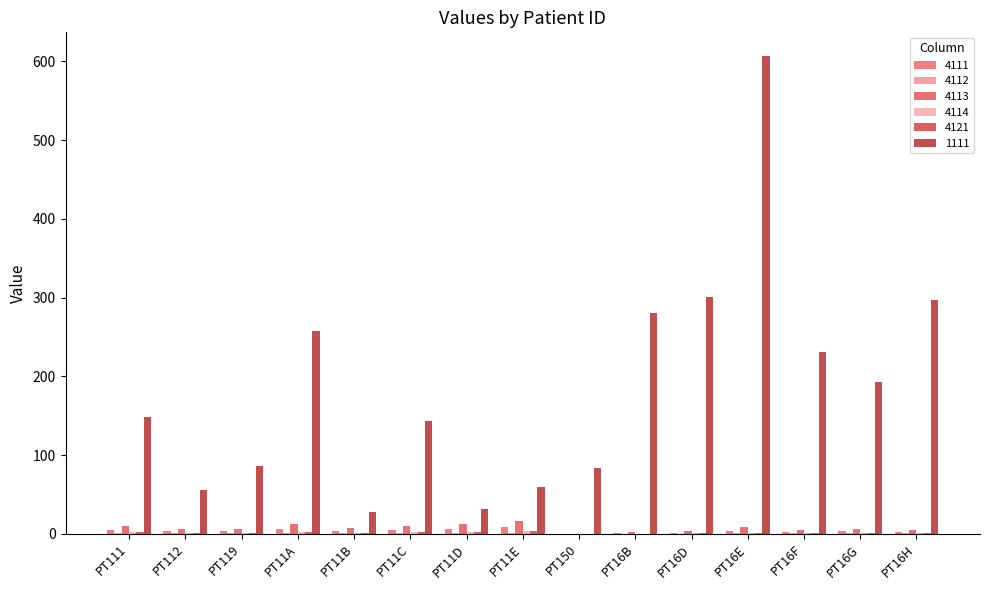

How many categories are shown in the chart?

15